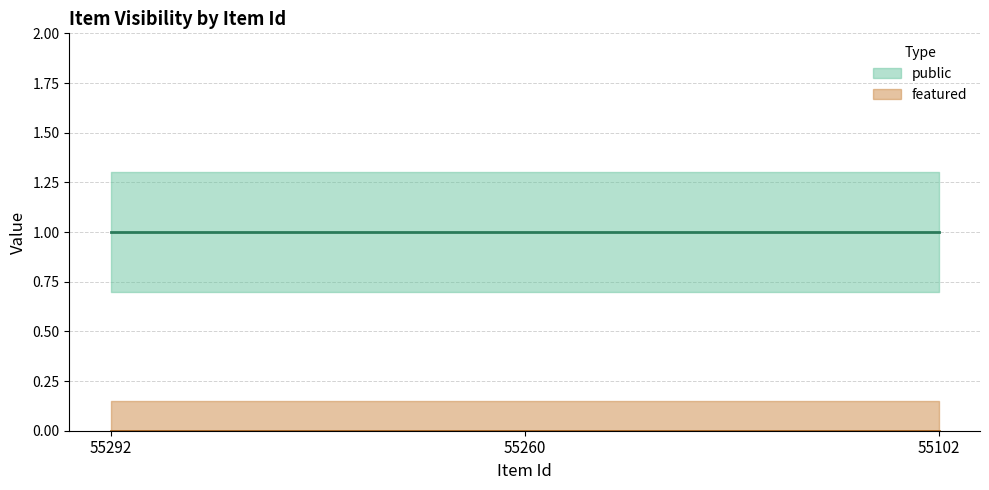

How many series are shown in this chart?

2